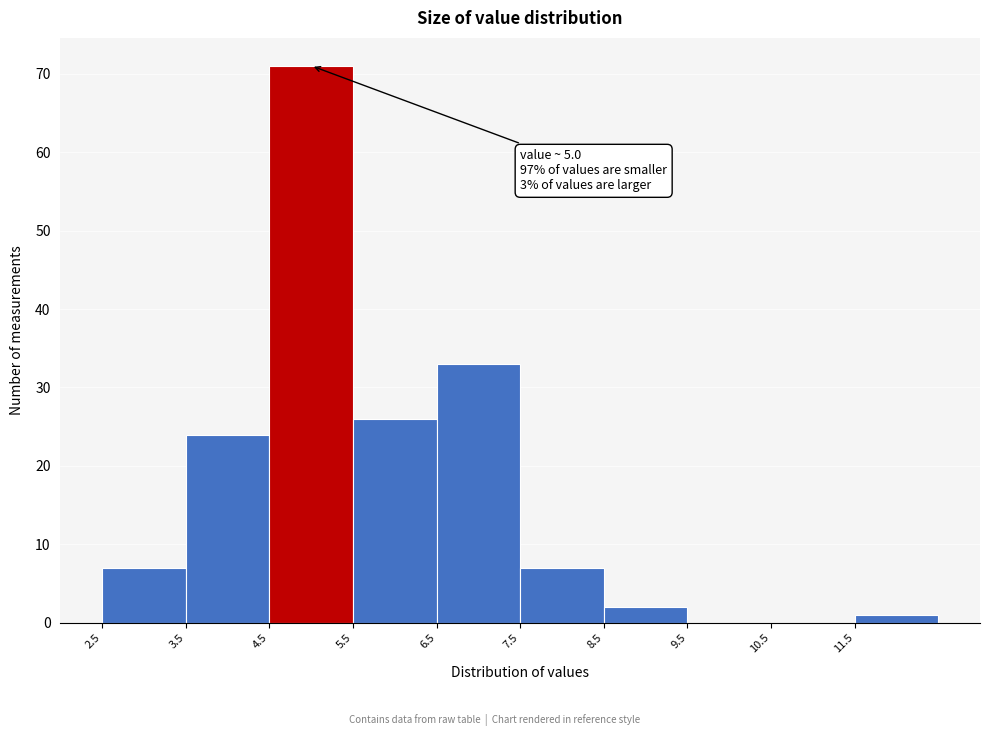

Which range on the x-axis has the tallest bar?

4.5 to 5.5